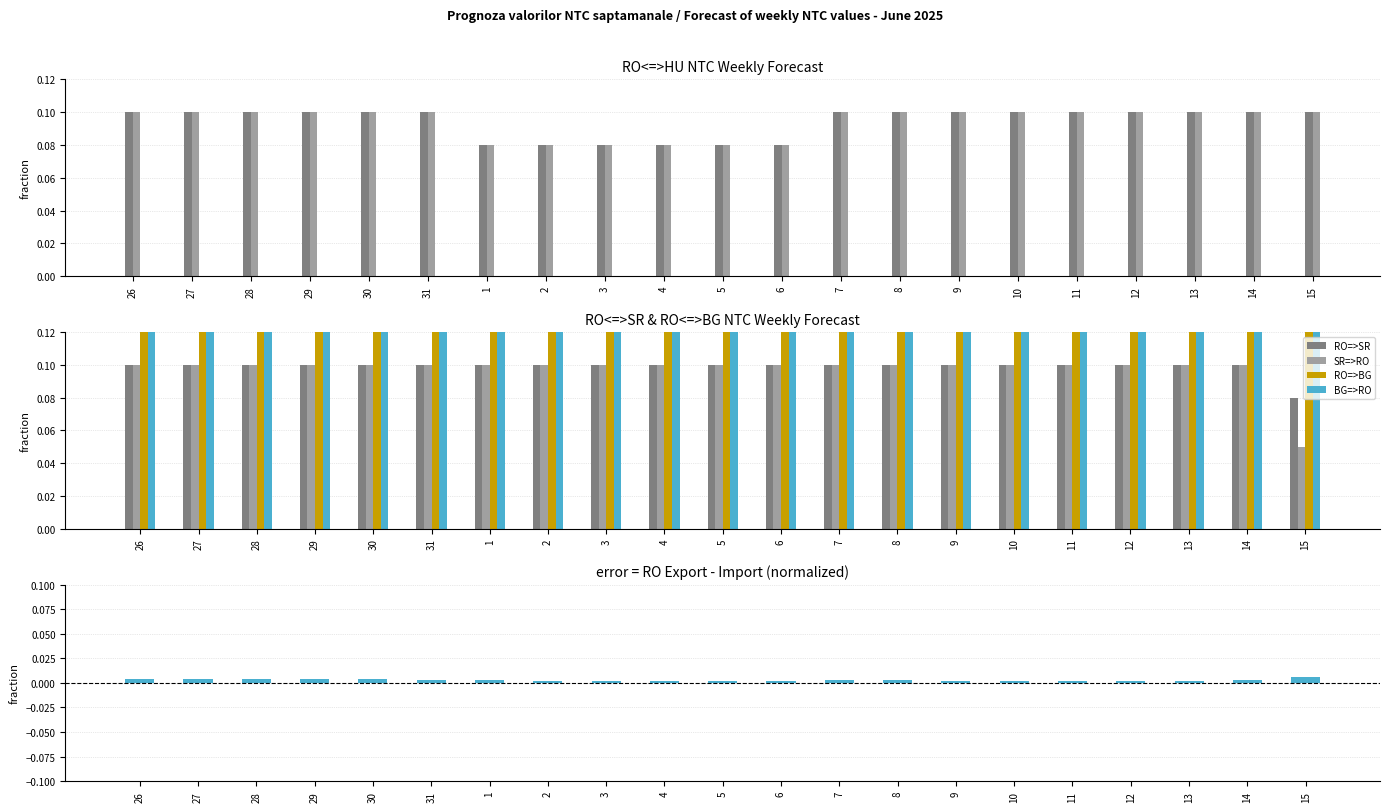

How many groups of bars are there?

21